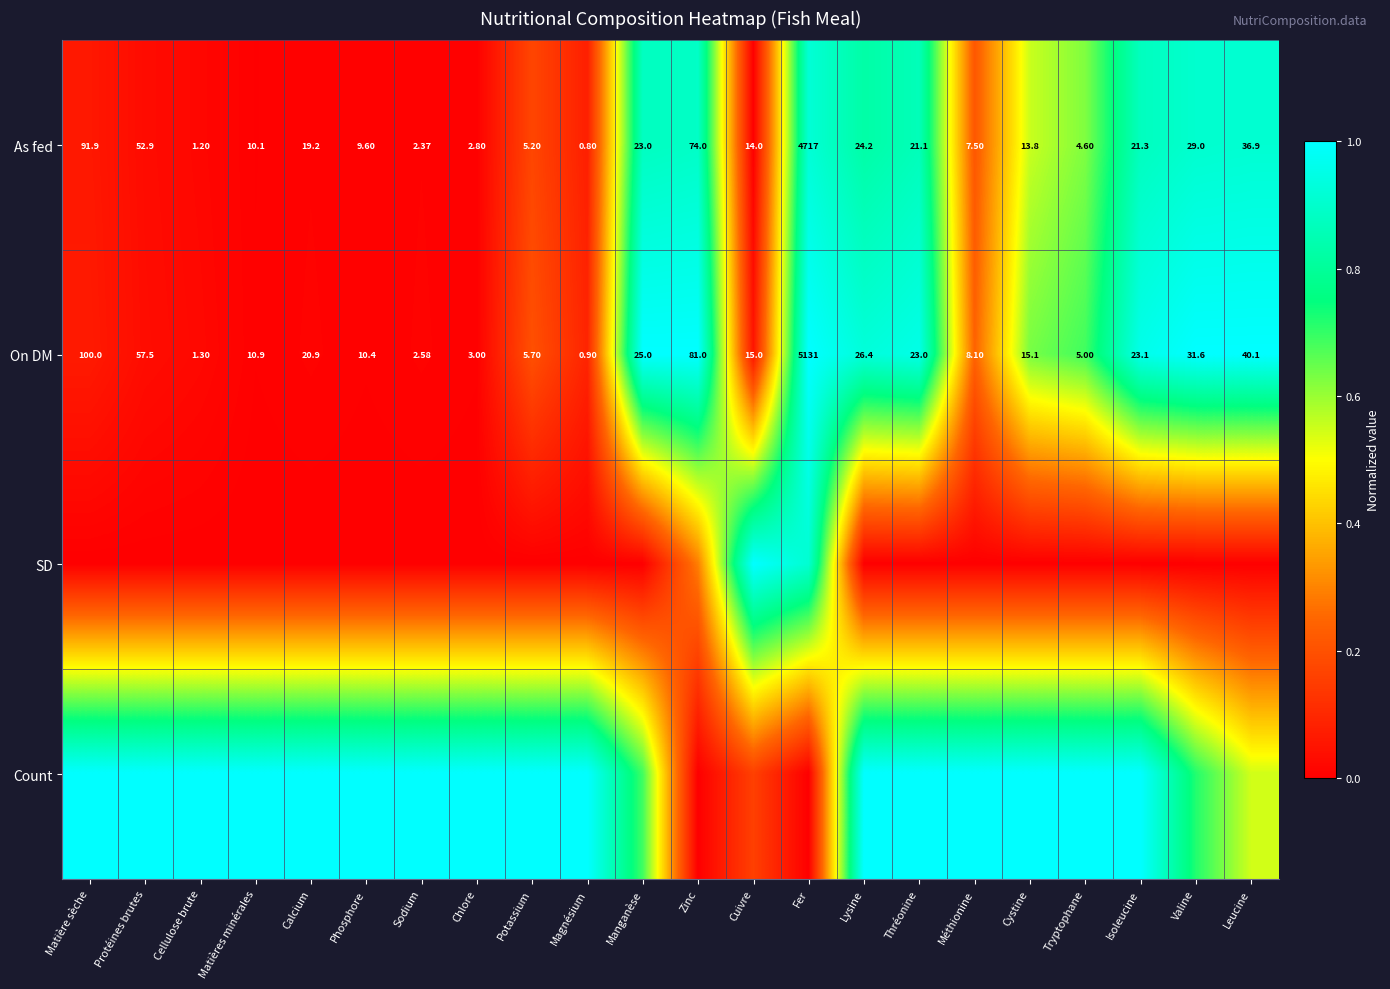

Rank the categories by As fed value from highest to lowest.

Fer, Matière sèche, Zinc, Protéines brutes, Leucine, Valine, Lysine, Manganèse, Isoleucine, Thréonine, Calcium, Cuivre, Cystine, Matières minérales, Phosphore, Méthionine, Potassium, Tryptophane, Chlore, Sodium, Cellulose brute, Magnésium